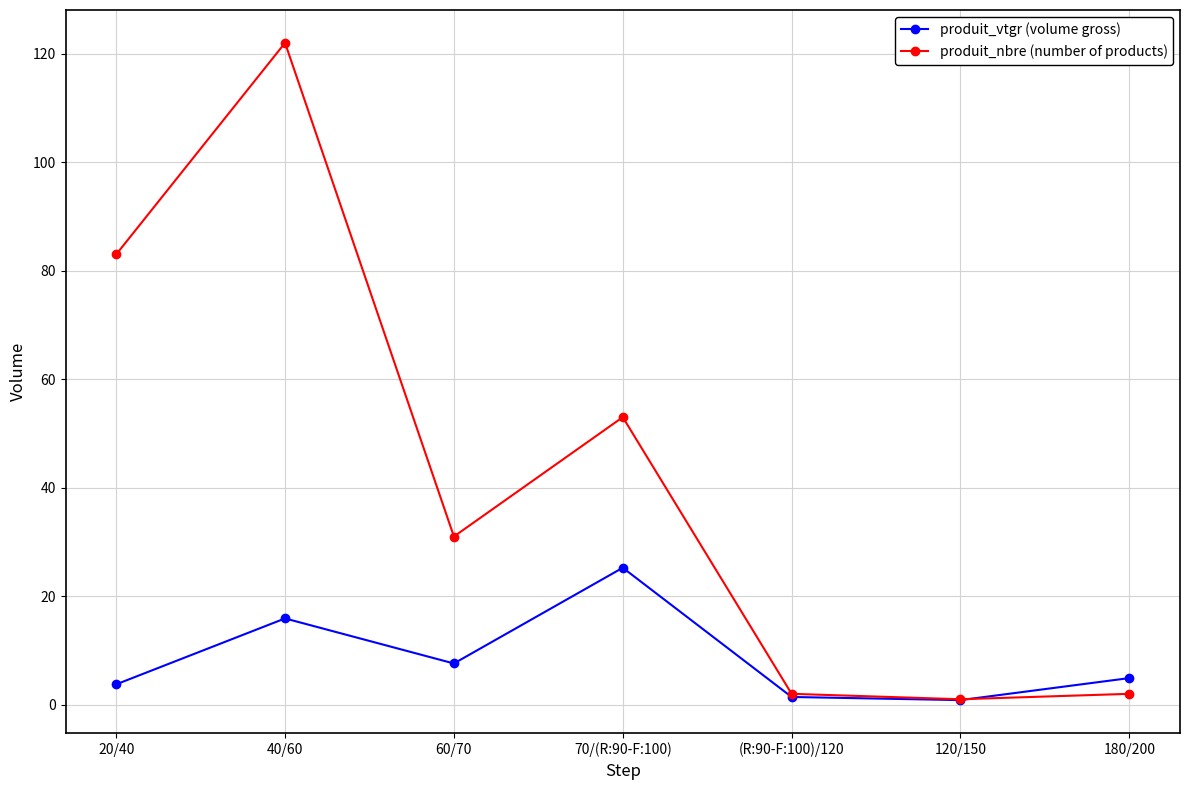

What is the difference between the highest and lowest values at 60/70?

23.4